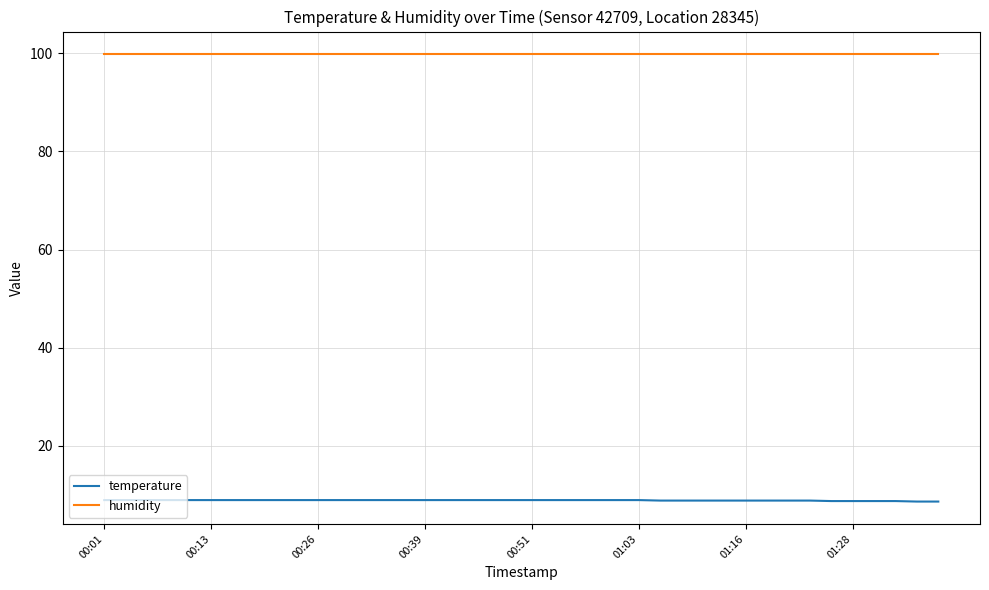

What is the maximum value for temperature?

8.9